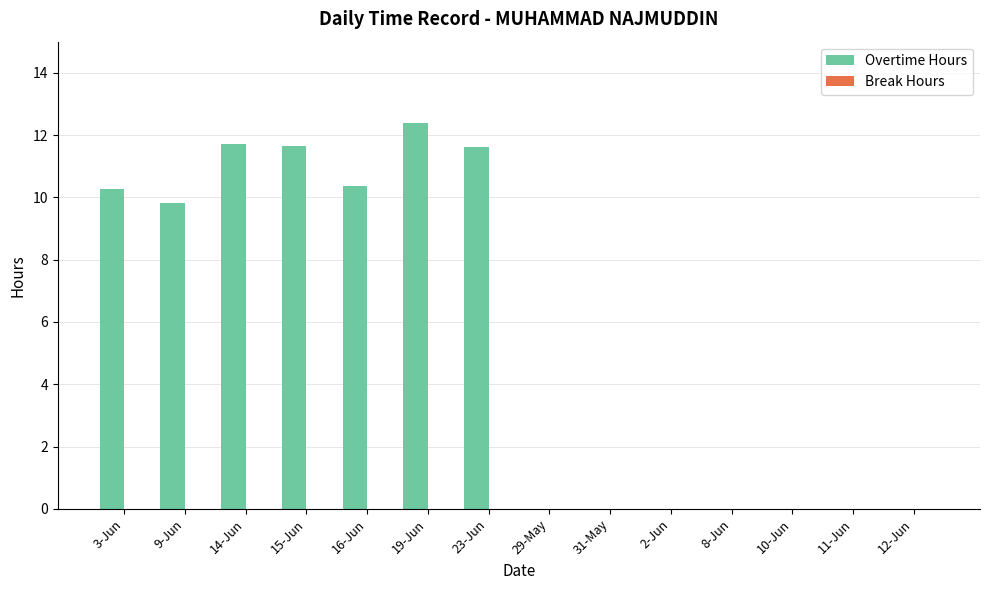

At which category does the chart reach its peak across all series?

19-Jun